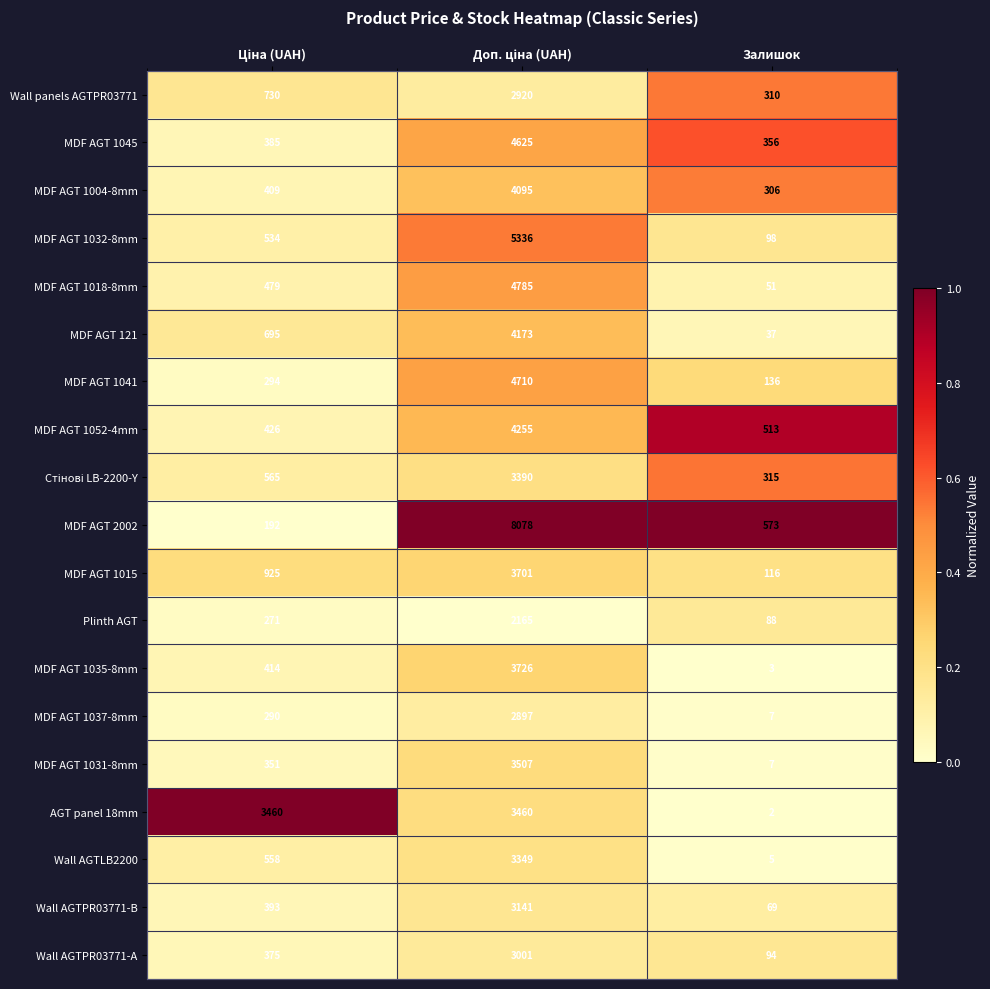

Is it true that MDF AGT 121 equals 64 at Залишок?

False